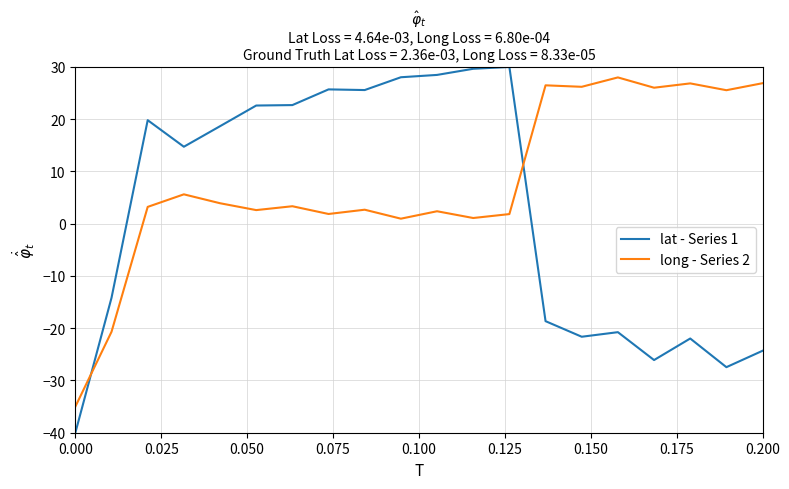

Rank the series by their average value, from highest to lowest.

long - Series 2, lat - Series 1